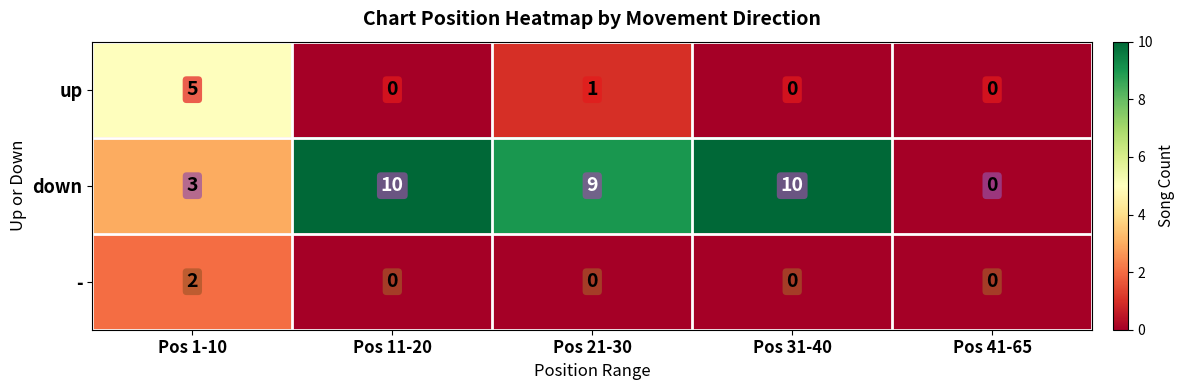

Where is up nearest to the value 2?

Pos 21-30